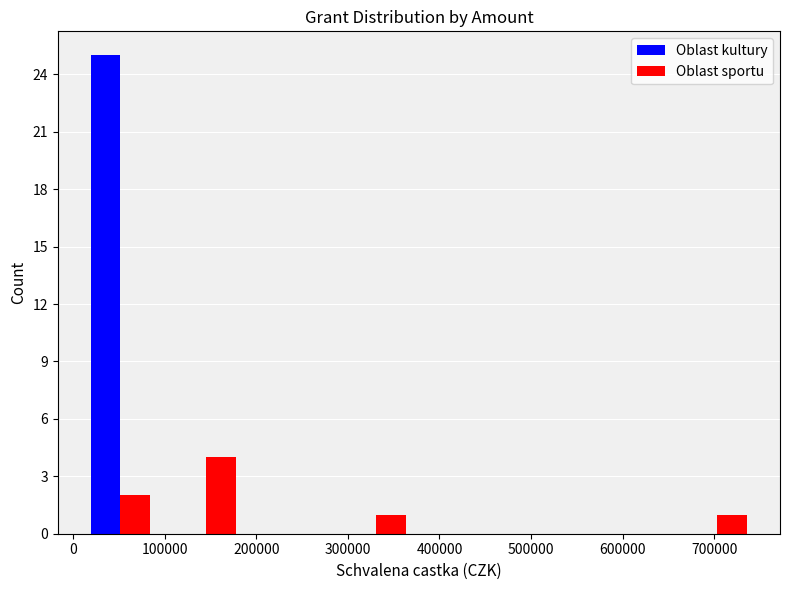

What is the height of the Oblast sportu bar covering 10000 to 100000 on the x-axis? Neither the bar edges nor the heights are printed on the chart, so give them approximately, as read against the axes.

2